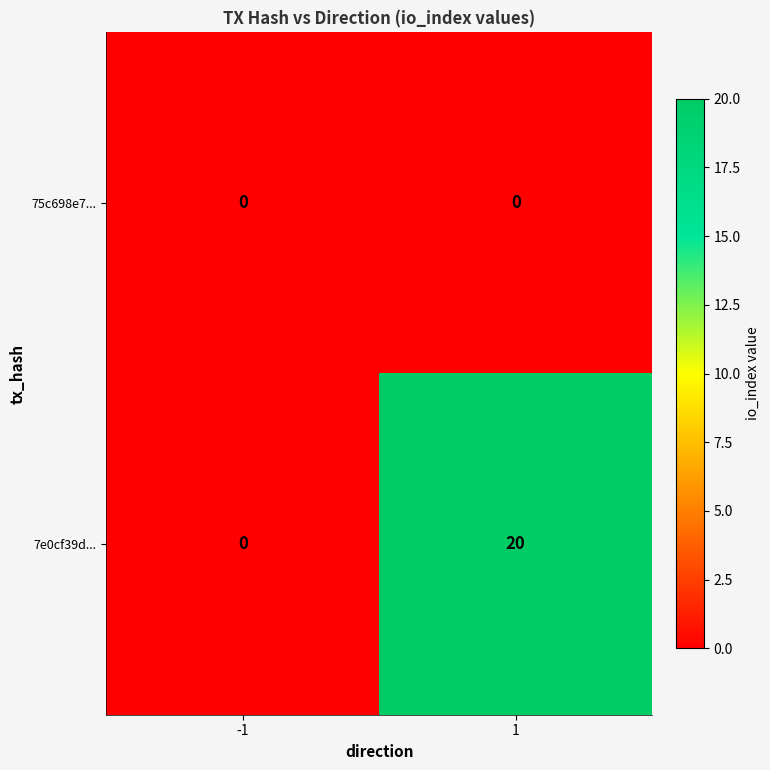

Which series has the largest total across all categories?

7e0cf39d...